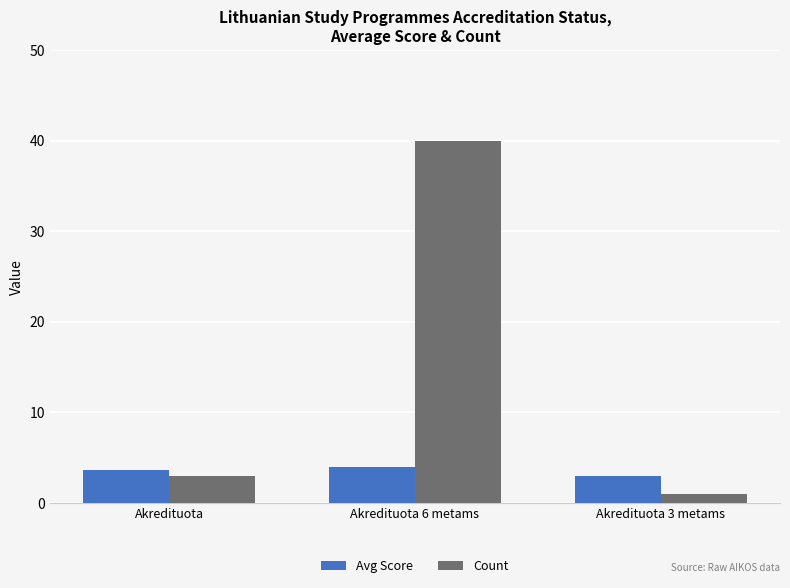

Where is Count nearest to the value 20?

Akredituota